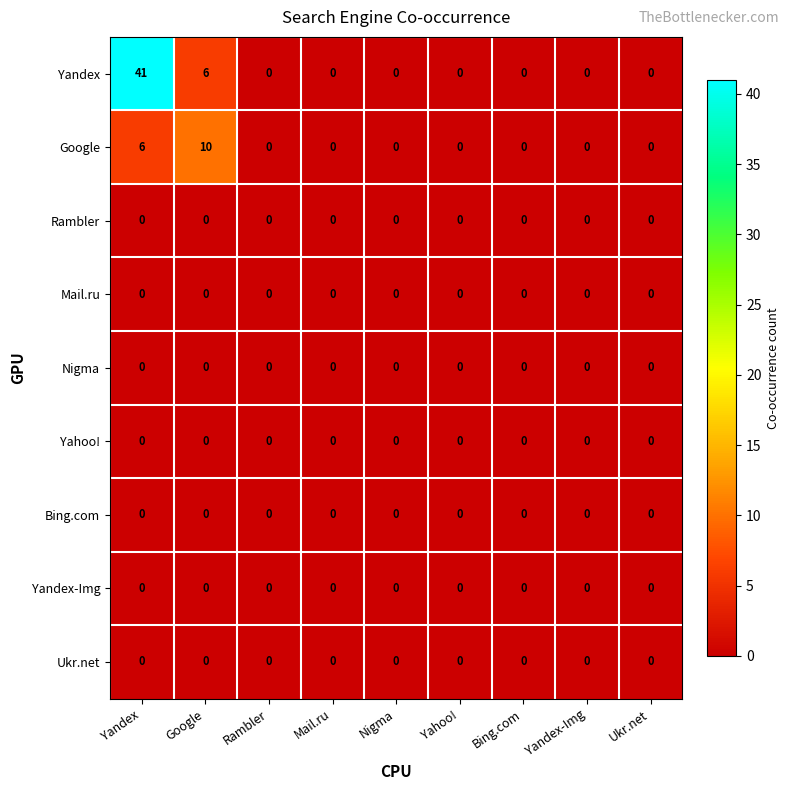

Which category has the highest value across all series?

Yandex